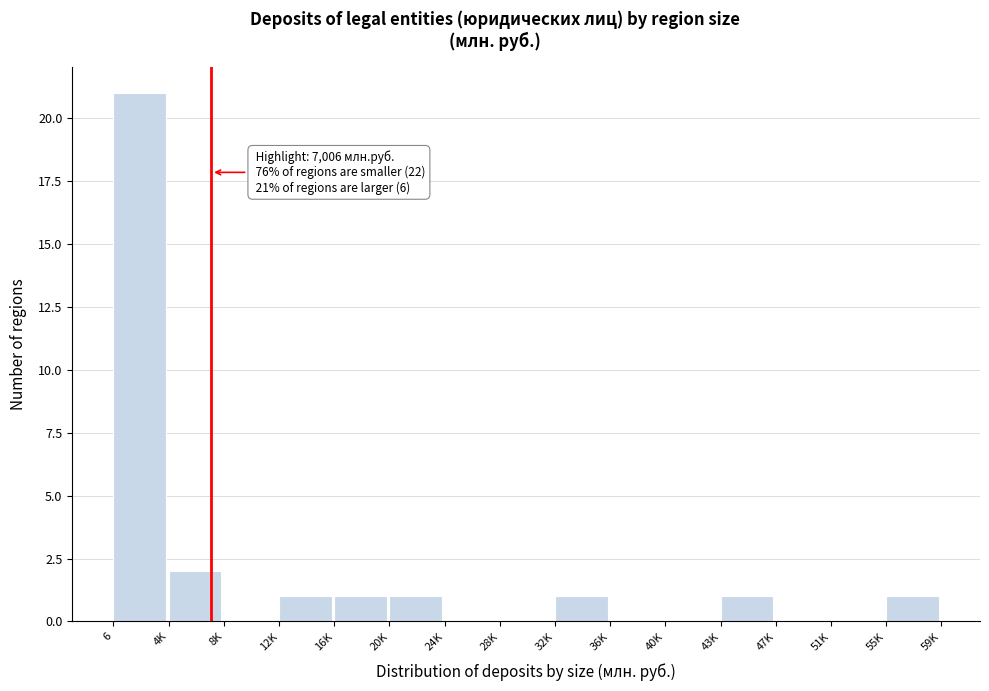

Reading left to right, list all the values displayed in this chart.

6=21	4K=2	8K=0	12K=1	16K=1	20K=1	24K=0	28K=0	32K=1	36K=0	40K=0	43K=1	47K=0	51K=0	55K=1